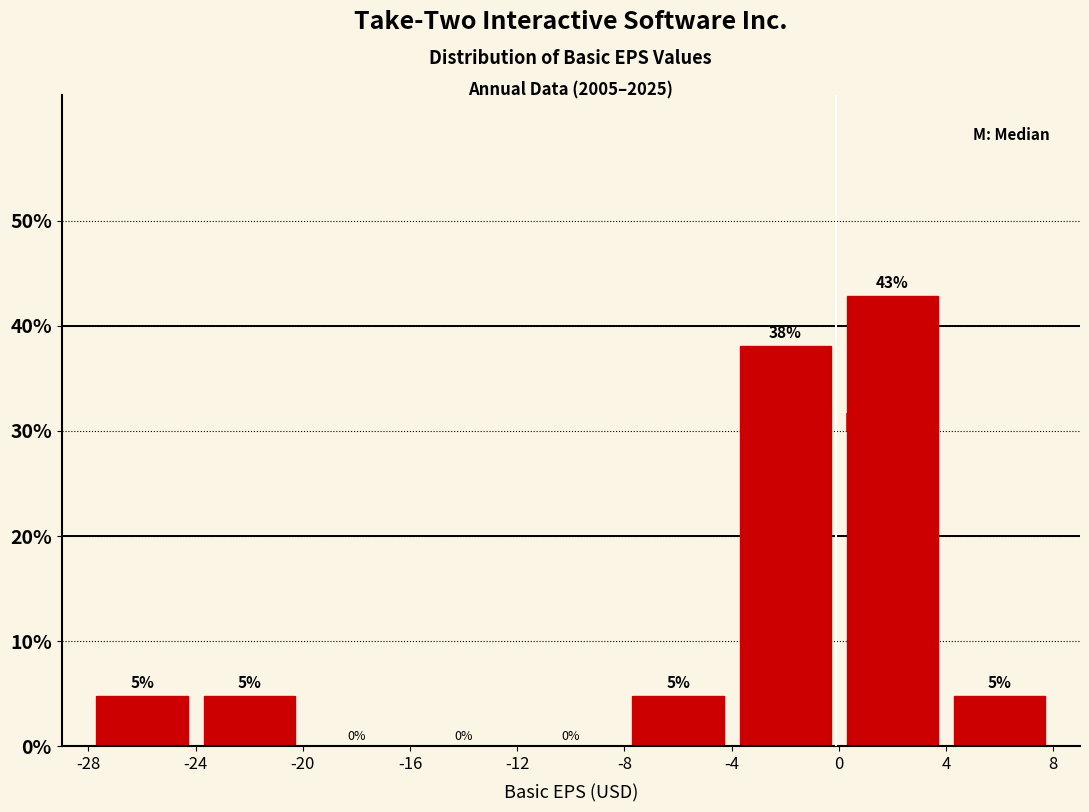

Which range on the x-axis has the tallest bar?

0 to 4